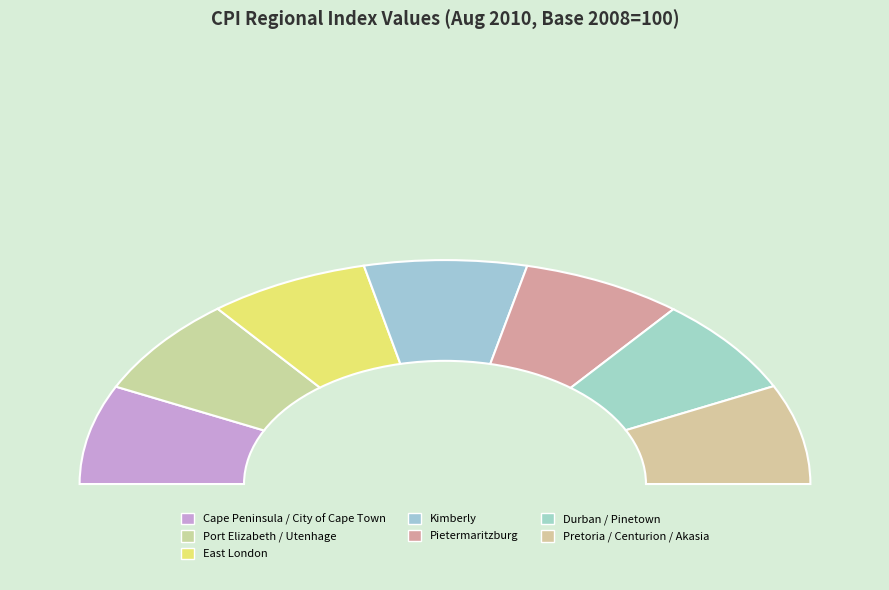

Is there a majority slice in this chart?

No